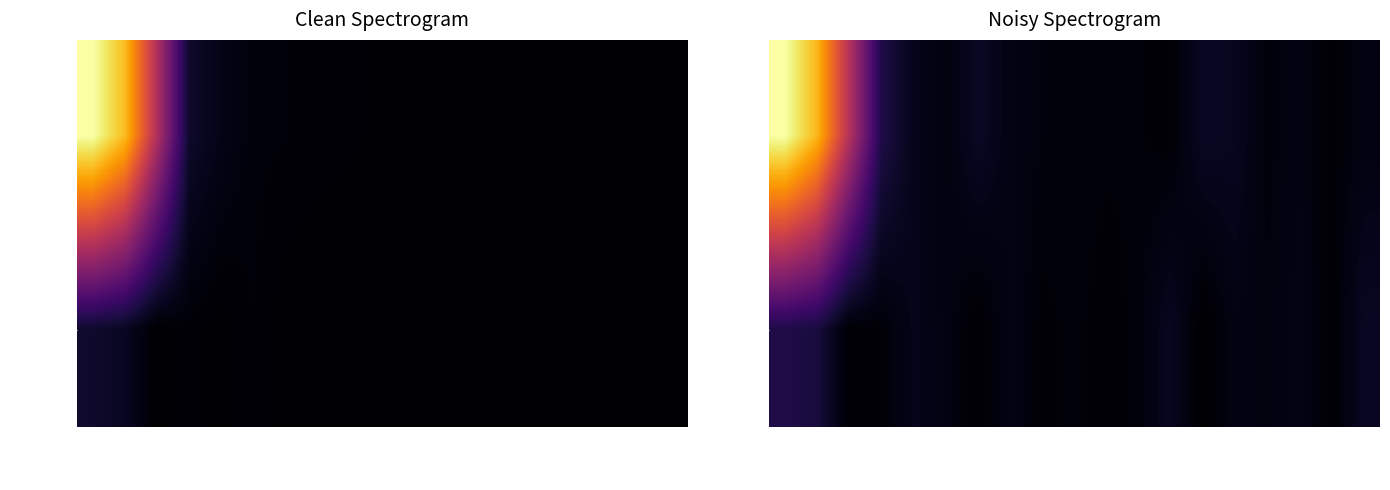

At which category does the chart reach its peak across all series?

FR